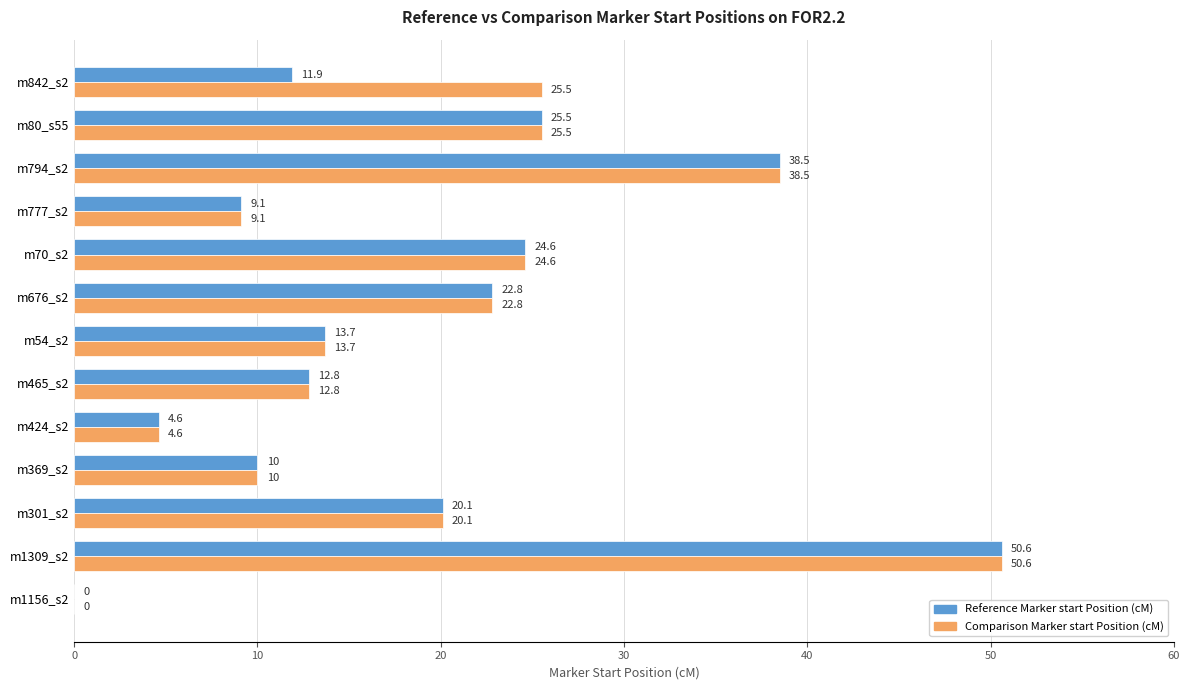

Is it true that Comparison Marker start Position (cM) equals 10.6 at m842_s2?

False